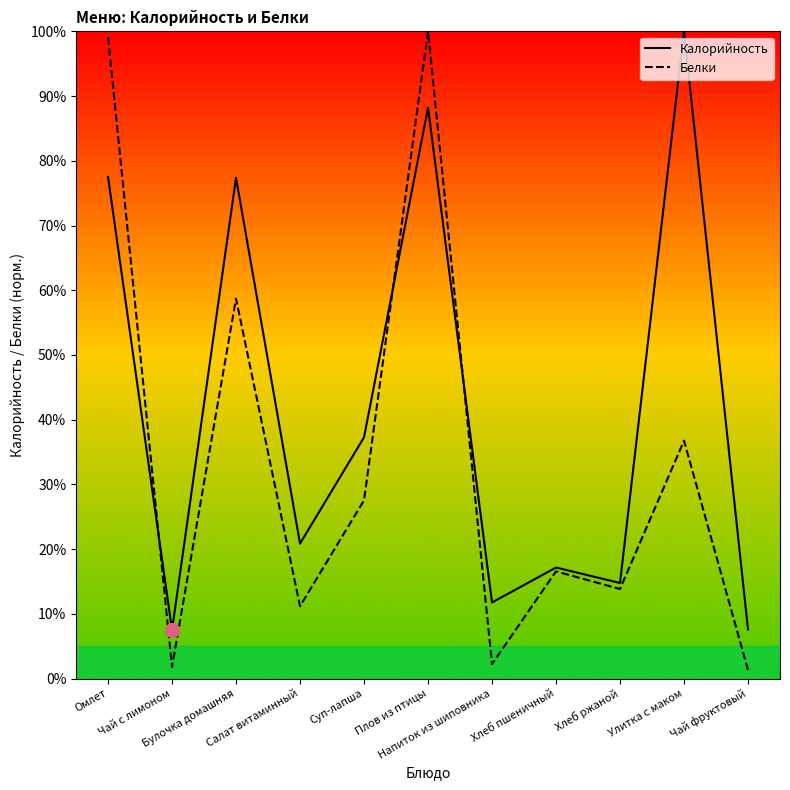

What is the difference between the maximum and minimum values in the Белки series?

98.7